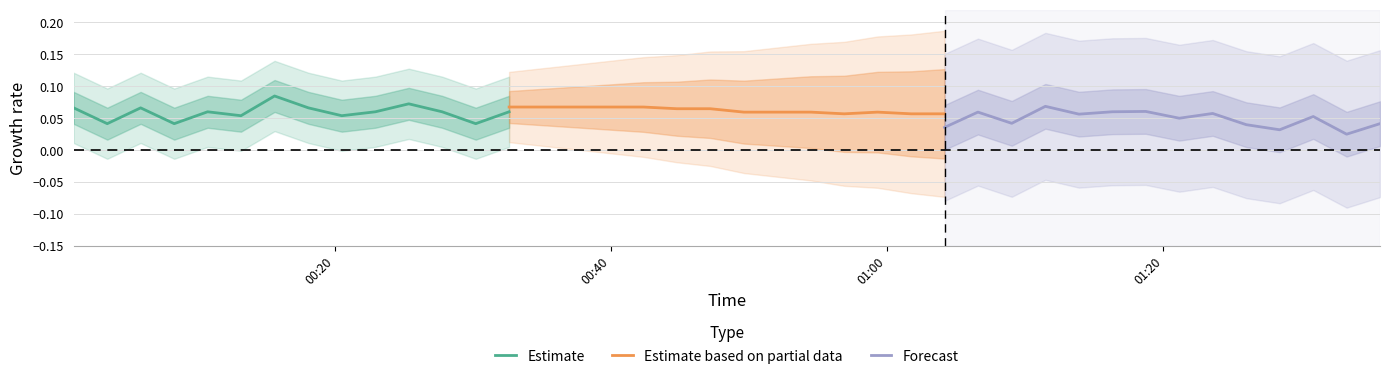

Which has a higher value, 00:20 or 01:00?

00:20